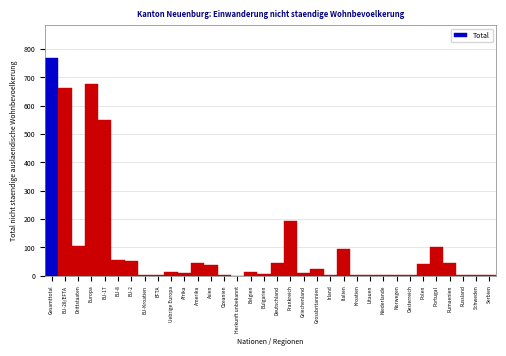

Where is the data nearest to the value 384?

EU-17